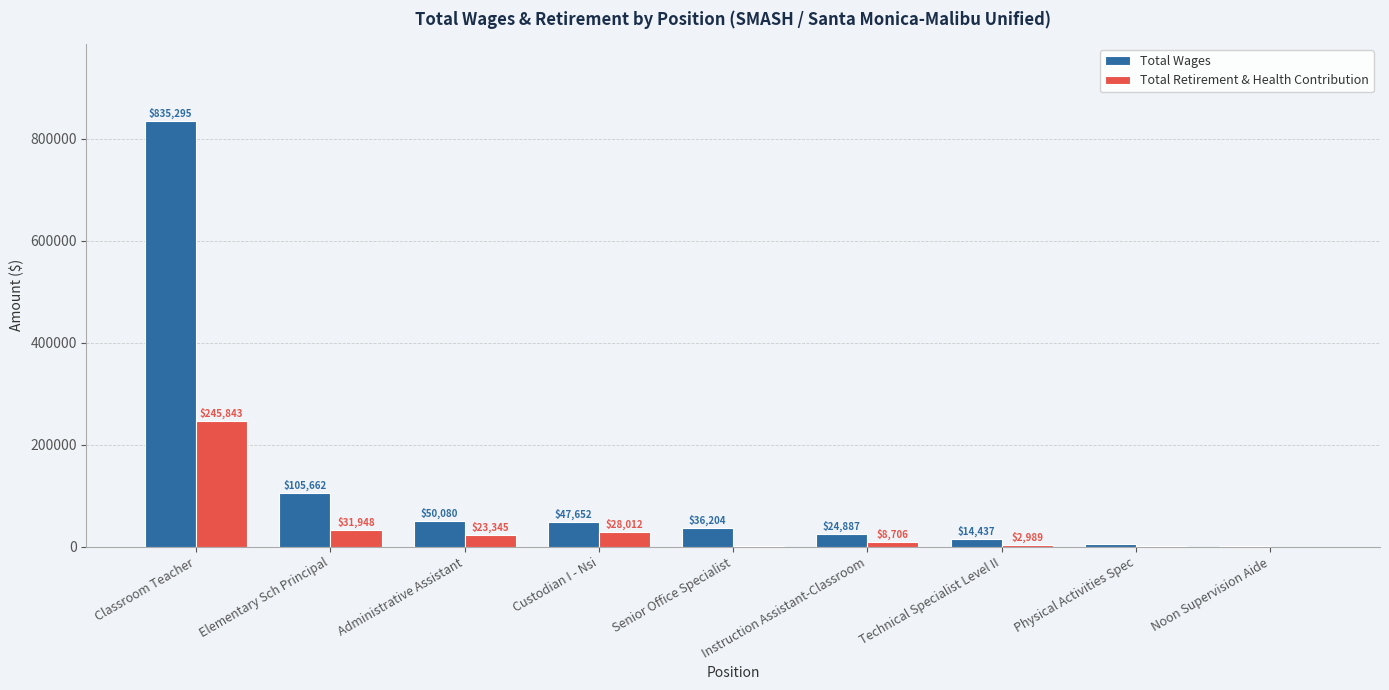

At which label does Total Wages reach its peak?

Classroom Teacher